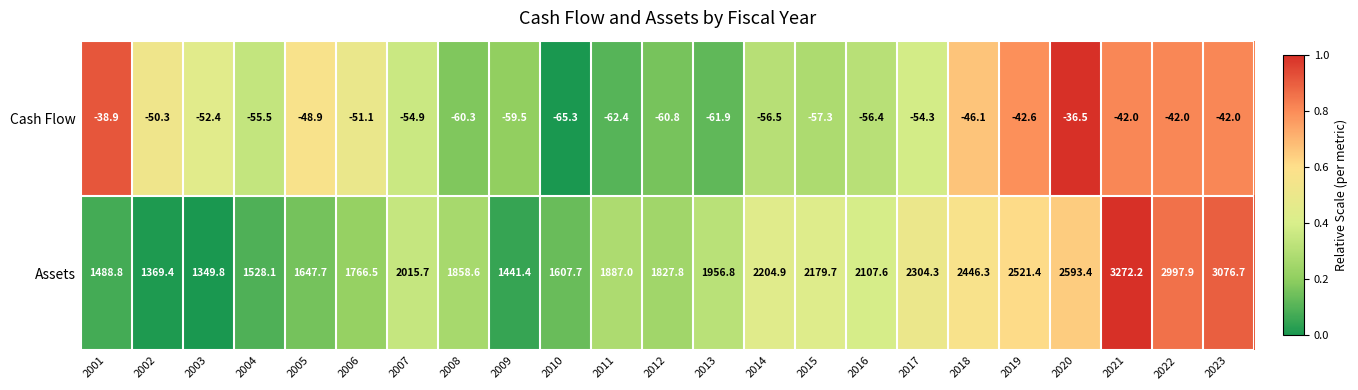

Rank the series by their maximum value, from highest to lowest.

Assets, Cash Flow